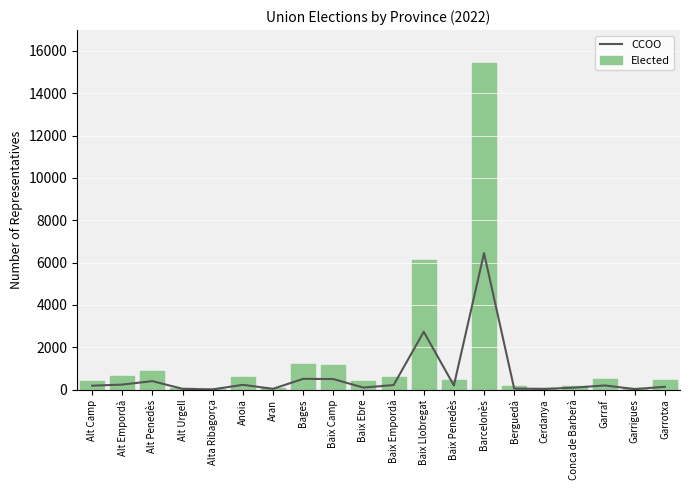

What is the difference between the Elected values at Garrotxa and Alt Empordà?

162